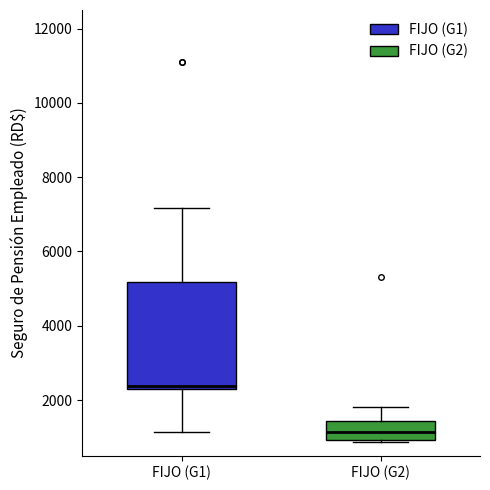

Reading left to right, transcribe this box plot: for each box, give where its median line is, the range the box spans, and where its two whiskers end, as read against the y-axis. The values are not printed on the chart, so give them approximately, as read against the axis.

FIJO (G1): median 2400, box 2200 to 5200, whiskers 1200 to 7200
FIJO (G2): median 1200, box 1000 to 1400, whiskers 800 to 1800